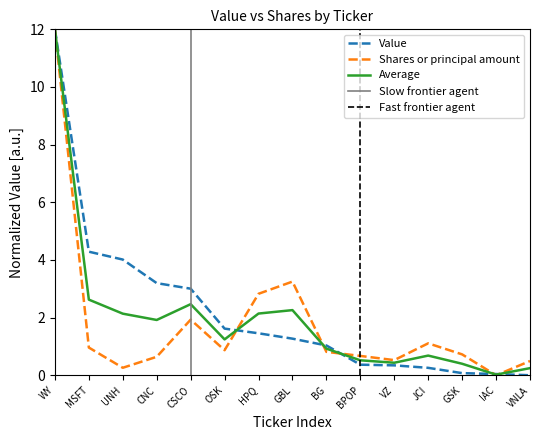

What is the highest value of the Value series?

12.0